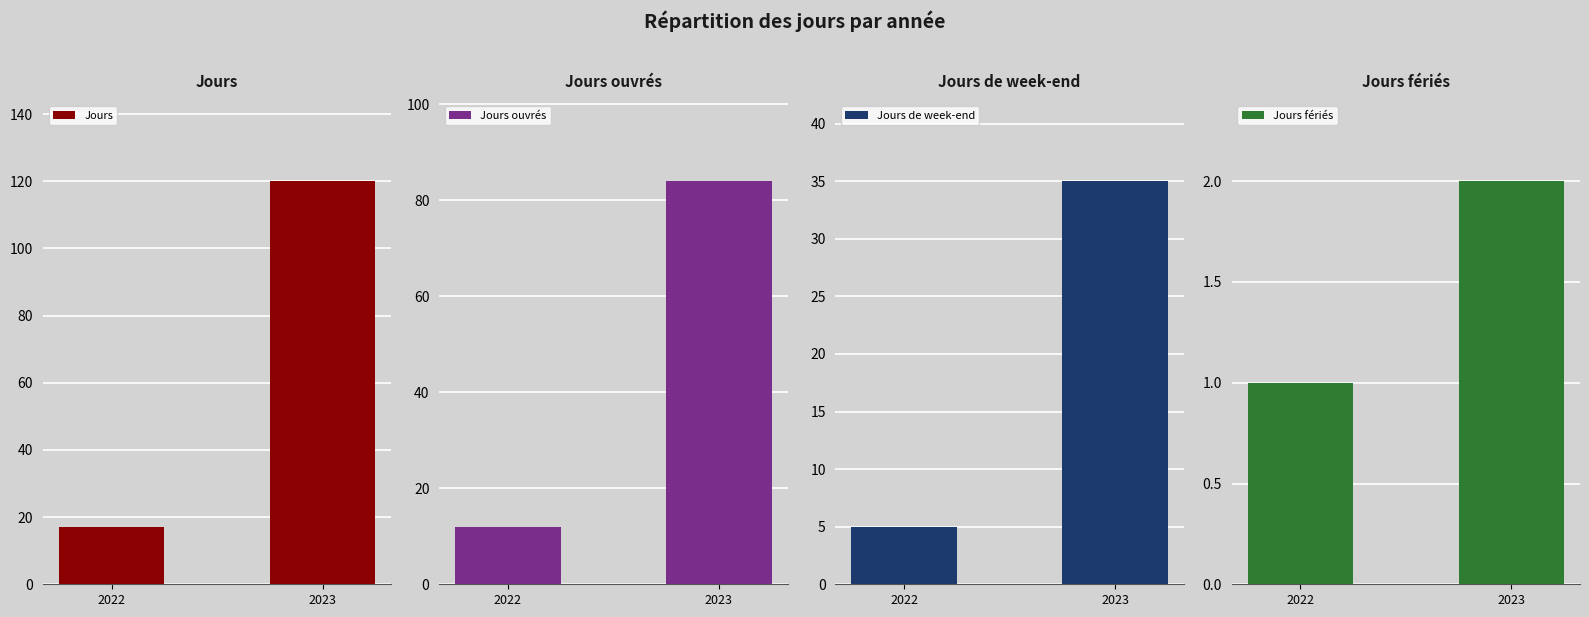

True or false: Jours de week-end has a value of 5 at 2022.

True